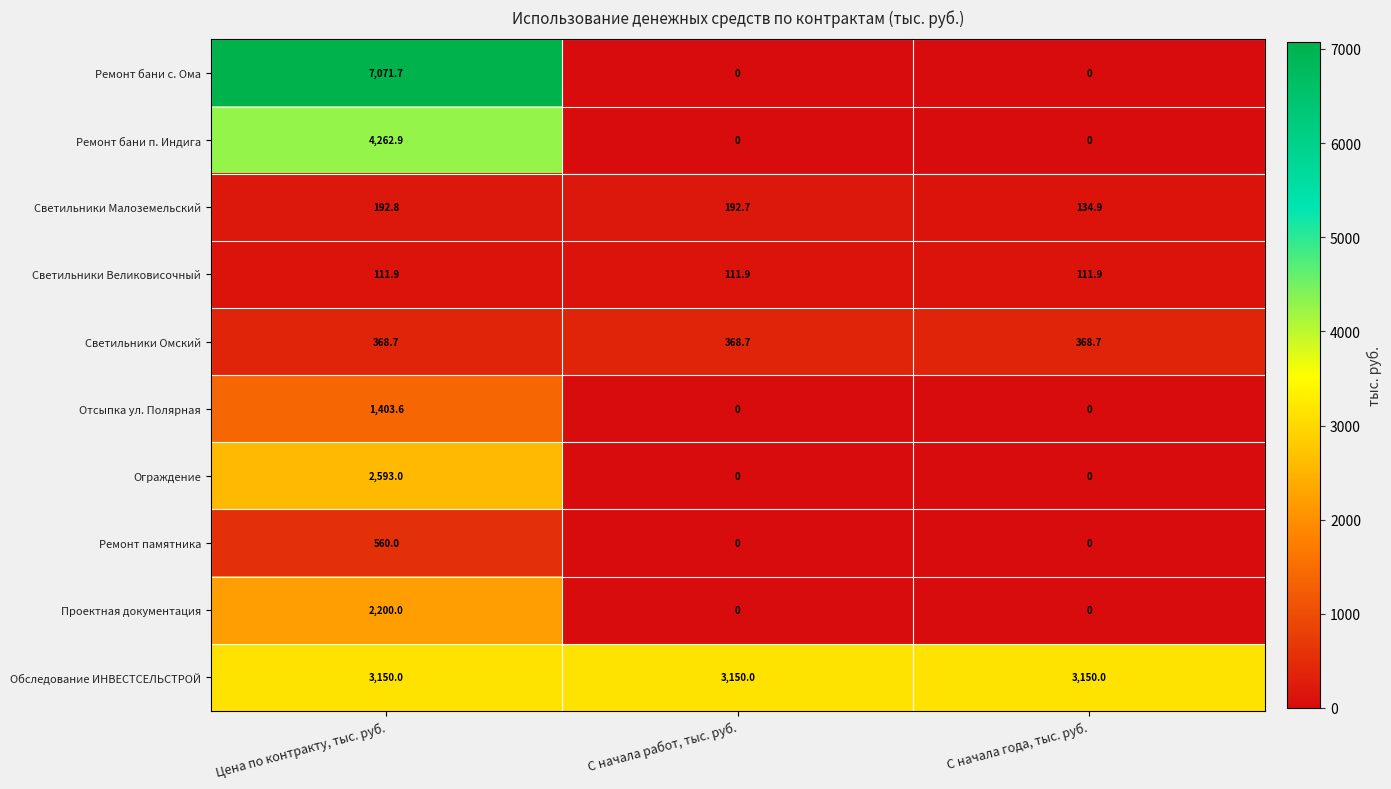

Reading left to right, list all the values displayed in this chart.

Ремонт бани с. Ома: Цена по контракту, тыс. руб.=7071.7	С начала работ, тыс. руб.=0.0	С начала года, тыс. руб.=0.0
Ремонт бани п. Индига: Цена по контракту, тыс. руб.=4262.9	С начала работ, тыс. руб.=0.0	С начала года, тыс. руб.=0.0
Светильники Малоземельский: Цена по контракту, тыс. руб.=192.8	С начала работ, тыс. руб.=192.7	С начала года, тыс. руб.=134.9
Светильники Великовисочный: Цена по контракту, тыс. руб.=111.9	С начала работ, тыс. руб.=111.9	С начала года, тыс. руб.=111.9
Светильники Омский: Цена по контракту, тыс. руб.=368.7	С начала работ, тыс. руб.=368.7	С начала года, тыс. руб.=368.7
Отсыпка ул. Полярная: Цена по контракту, тыс. руб.=1403.6	С начала работ, тыс. руб.=0.0	С начала года, тыс. руб.=0.0
Ограждение: Цена по контракту, тыс. руб.=2593.0	С начала работ, тыс. руб.=0.0	С начала года, тыс. руб.=0.0
Ремонт памятника: Цена по контракту, тыс. руб.=560.0	С начала работ, тыс. руб.=0.0	С начала года, тыс. руб.=0.0
Проектная документация: Цена по контракту, тыс. руб.=2200.0	С начала работ, тыс. руб.=0.0	С начала года, тыс. руб.=0.0
Обследование ИНВЕСТСЕЛЬСТРОЙ: Цена по контракту, тыс. руб.=3150.0	С начала работ, тыс. руб.=3150.0	С начала года, тыс. руб.=3150.0